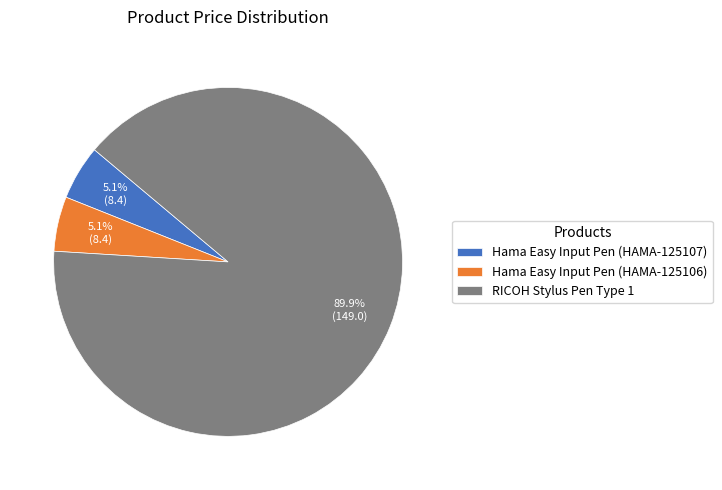

Between Hama Easy Input Pen (HAMA-125106) and RICOH Stylus Pen Type 1, which is larger?

RICOH Stylus Pen Type 1